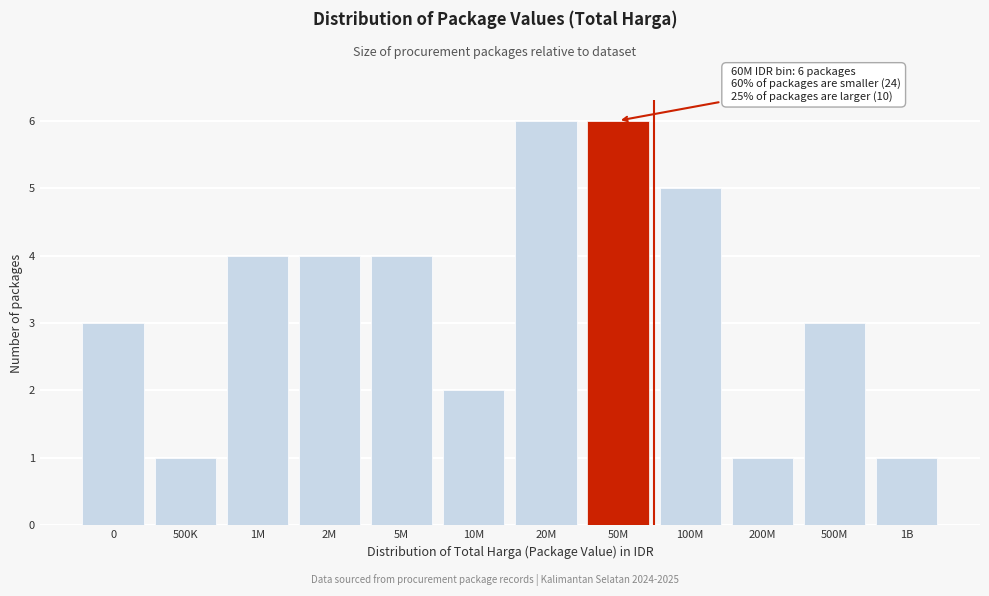

Reading left to right, extract all data points from this chart.

3	1	4	4	4	2	6	6	5	1	3	1